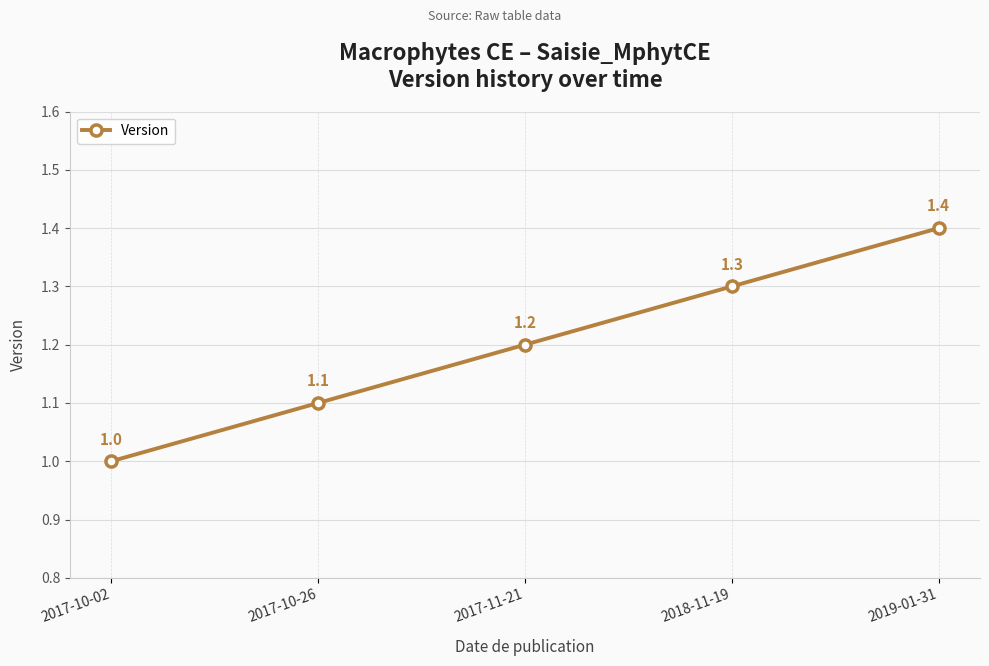

What is the difference between the values at 2017-11-21 and 2019-01-31?

0.2